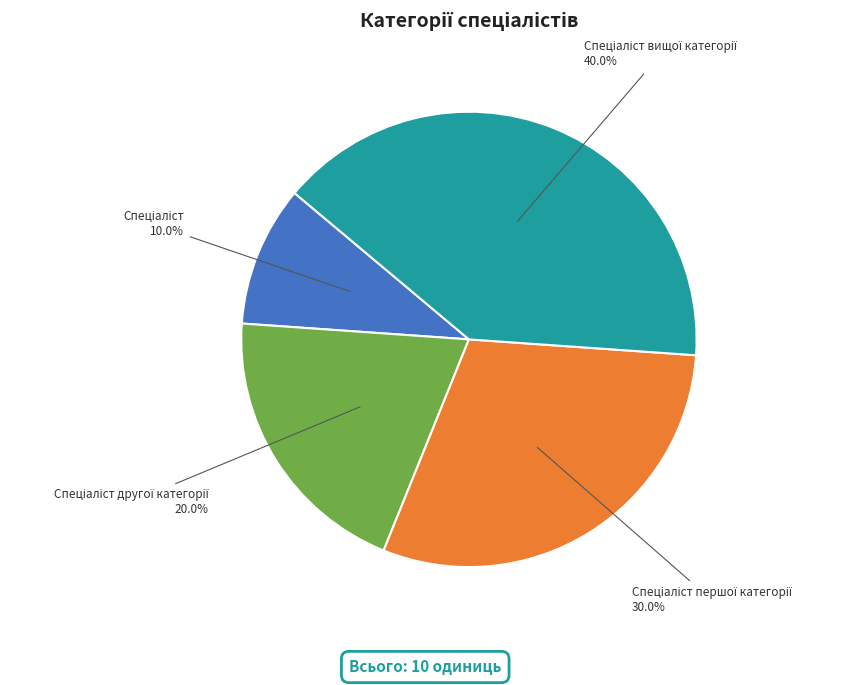

Is there a majority slice in this chart?

No